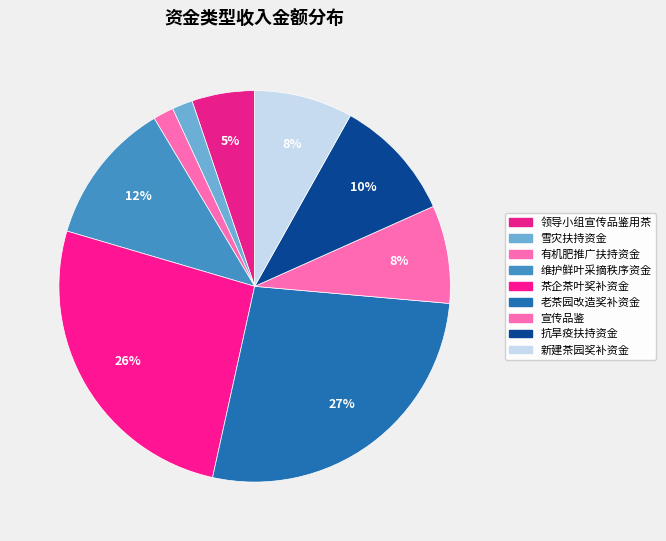

How many slices are in this pie chart?

9